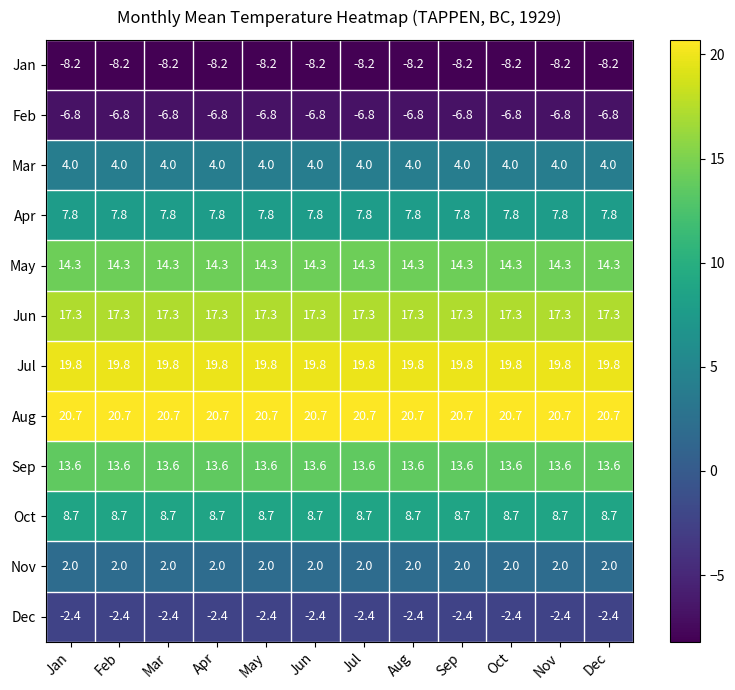

What is the total value across all series at Nov?

90.8